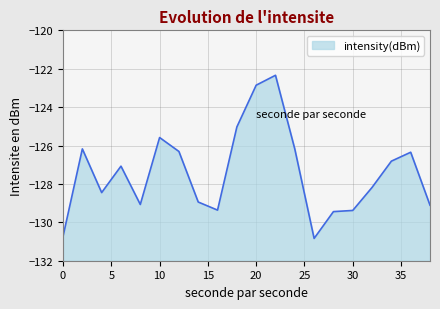

List the labels in order of value, smallest first.

26, 0, 28, 30, 16, 38, 8, 14, 4, 32, 6, 34, 36, 12, 24, 2, 10, 18, 20, 22